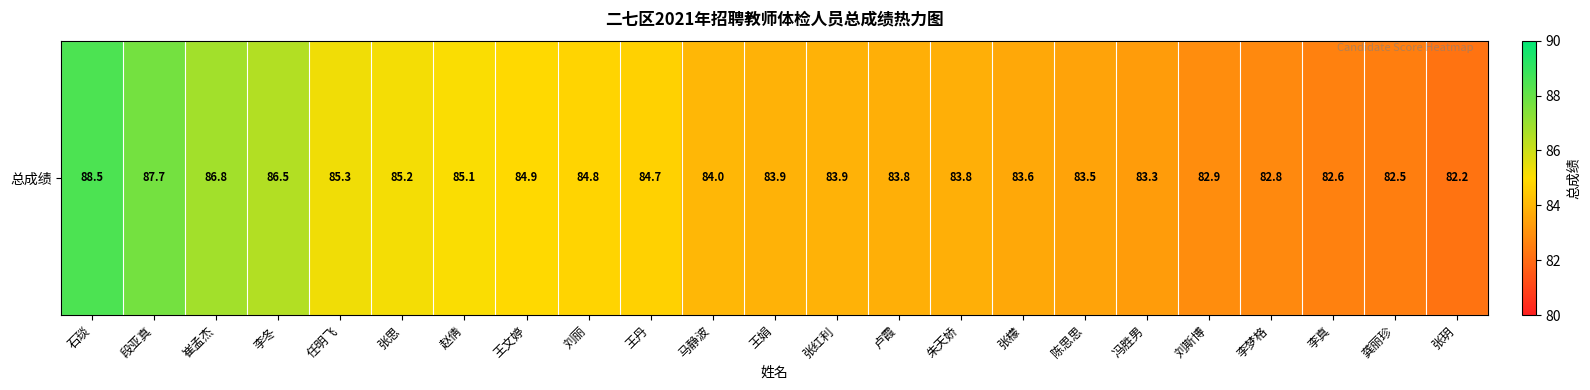

List the labels in order of value, smallest first.

张玥, 龚丽珍, 李真, 李梦格, 刘斯博, 冯胜男, 陈思思, 张檬, 卢霞, 朱天娇, 王娟, 张红利, 马静波, 王丹, 刘丽, 王文婷, 赵倩, 张思, 任明飞, 李冬, 崔孟杰, 段亚真, 石琰